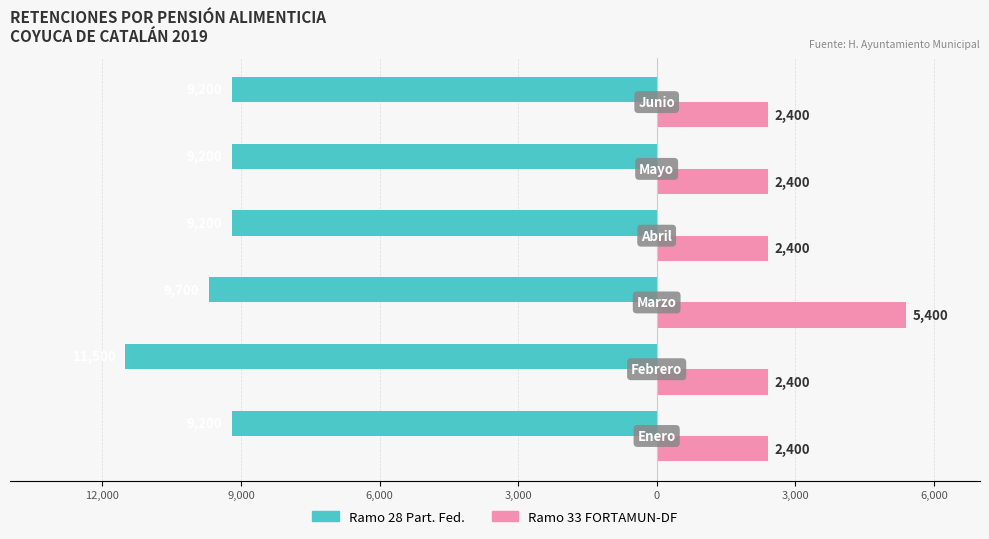

Count the number of categories in the chart.

6